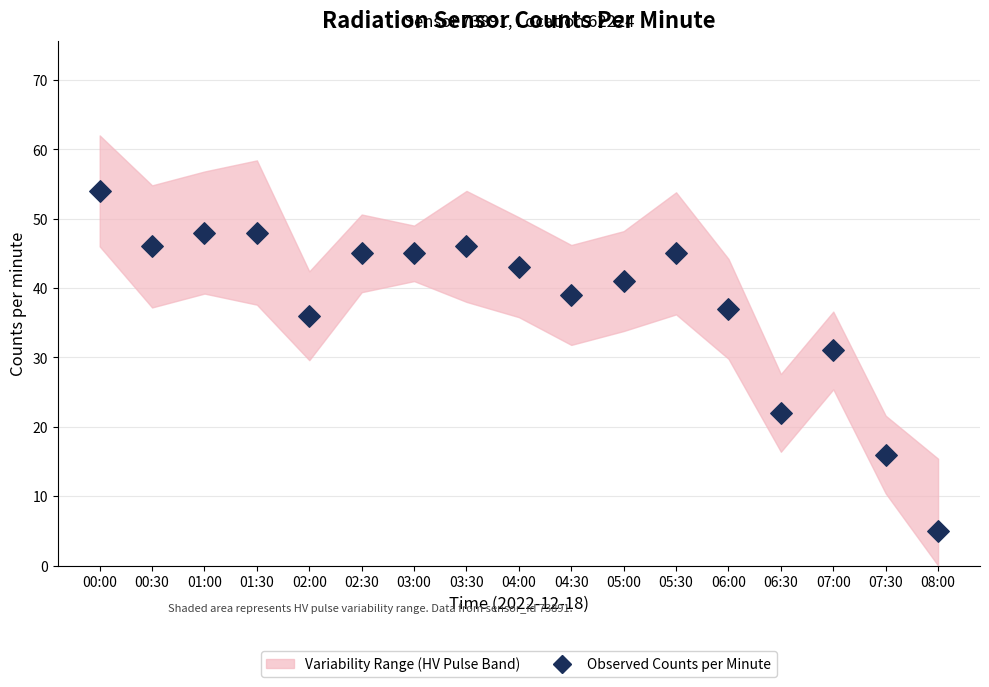

What is the range of Y values (max minus min)?

49